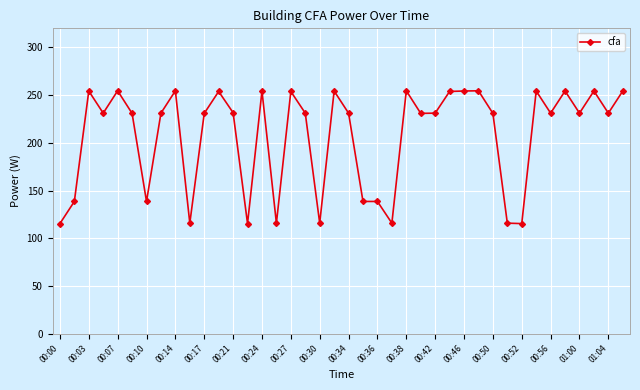

What is the value of the 15th point from the left?

254.3